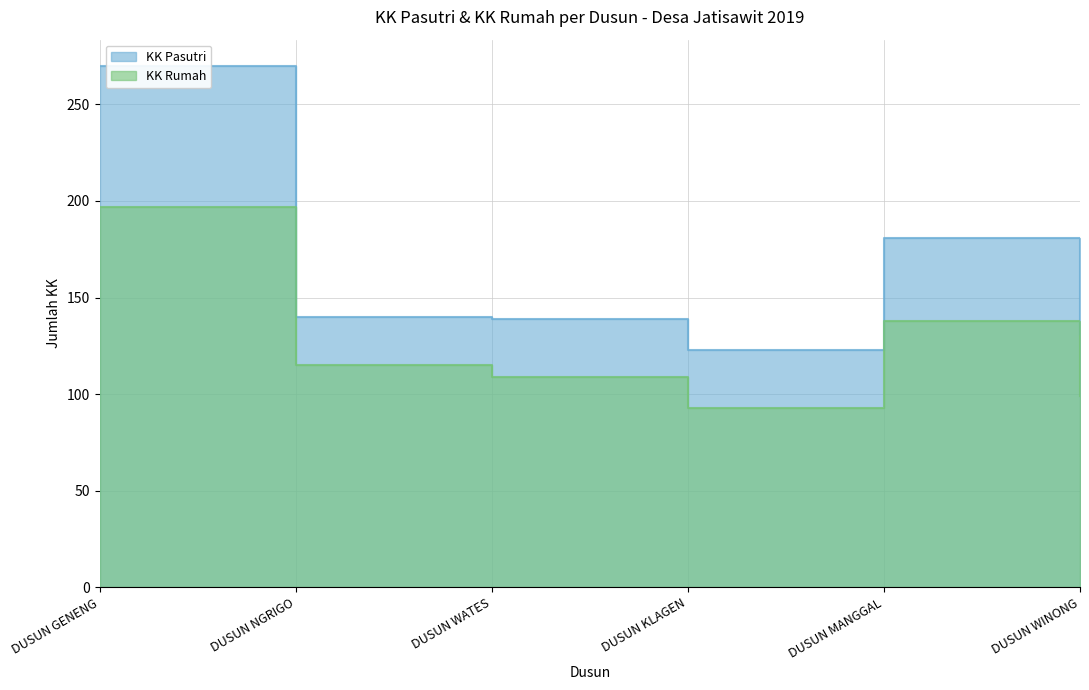

Is it true that KK Rumah equals 115 at DUSUN NGRIGO?

True